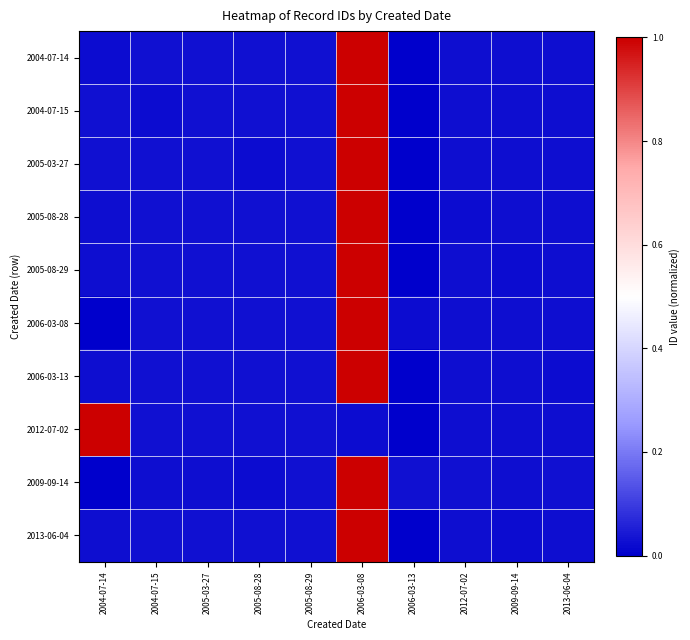

Reading left to right, list all the values displayed in this chart.

2004-07-14: 2004-07-14=0.0	2004-07-15=0.0	2005-03-27=0.0	2005-08-28=0.0	2005-08-29=0.0	2006-03-08=1.0	2006-03-13=0.0	2012-07-02=0.0	2009-09-14=0.0	2013-06-04=0.0
2004-07-15: 2004-07-14=0.0	2004-07-15=0.0	2005-03-27=0.0	2005-08-28=0.0	2005-08-29=0.0	2006-03-08=1.0	2006-03-13=0.0	2012-07-02=0.0	2009-09-14=0.0	2013-06-04=0.0
2005-03-27: 2004-07-14=0.0	2004-07-15=0.0	2005-03-27=0.0	2005-08-28=0.0	2005-08-29=0.0	2006-03-08=1.0	2006-03-13=0.0	2012-07-02=0.0	2009-09-14=0.0	2013-06-04=0.0
2005-08-28: 2004-07-14=0.0	2004-07-15=0.0	2005-03-27=0.0	2005-08-28=0.0	2005-08-29=0.0	2006-03-08=1.0	2006-03-13=0.0	2012-07-02=0.0	2009-09-14=0.0	2013-06-04=0.0
2005-08-29: 2004-07-14=0.0	2004-07-15=0.0	2005-03-27=0.0	2005-08-28=0.0	2005-08-29=0.0	2006-03-08=1.0	2006-03-13=0.0	2012-07-02=0.0	2009-09-14=0.0	2013-06-04=0.0
2006-03-08: 2004-07-14=0.0	2004-07-15=0.0	2005-03-27=0.0	2005-08-28=0.0	2005-08-29=0.0	2006-03-08=1.0	2006-03-13=0.0	2012-07-02=0.0	2009-09-14=0.0	2013-06-04=0.0
2006-03-13: 2004-07-14=0.0	2004-07-15=0.0	2005-03-27=0.0	2005-08-28=0.0	2005-08-29=0.0	2006-03-08=1.0	2006-03-13=0.0	2012-07-02=0.0	2009-09-14=0.0	2013-06-04=0.0
2012-07-02: 2004-07-14=1.0	2004-07-15=0.0	2005-03-27=0.0	2005-08-28=0.0	2005-08-29=0.0	2006-03-08=0.0	2006-03-13=0.0	2012-07-02=0.0	2009-09-14=0.0	2013-06-04=0.0
2009-09-14: 2004-07-14=0.0	2004-07-15=0.0	2005-03-27=0.0	2005-08-28=0.0	2005-08-29=0.0	2006-03-08=1.0	2006-03-13=0.0	2012-07-02=0.0	2009-09-14=0.0	2013-06-04=0.0
2013-06-04: 2004-07-14=0.0	2004-07-15=0.0	2005-03-27=0.0	2005-08-28=0.0	2005-08-29=0.0	2006-03-08=1.0	2006-03-13=0.0	2012-07-02=0.0	2009-09-14=0.0	2013-06-04=0.0